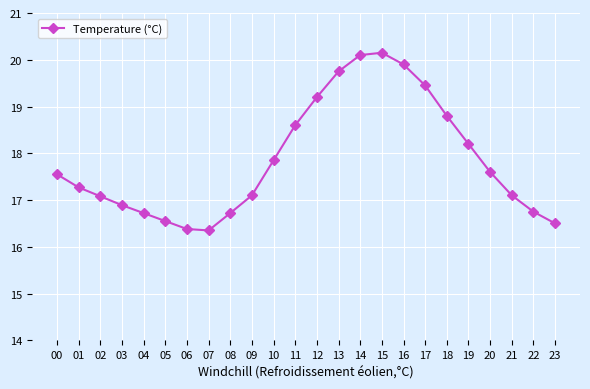

Which has a higher value, 06 or 21?

21